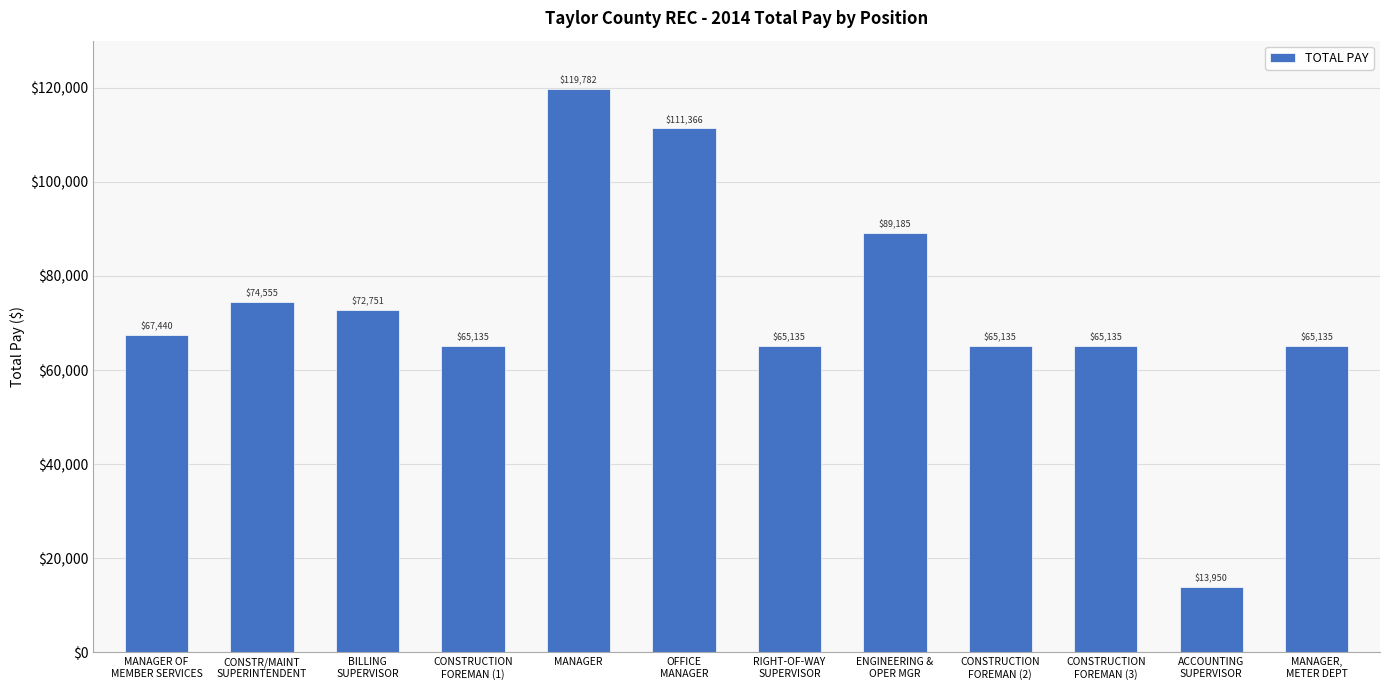

What is the difference between the maximum and minimum values?

105831.4